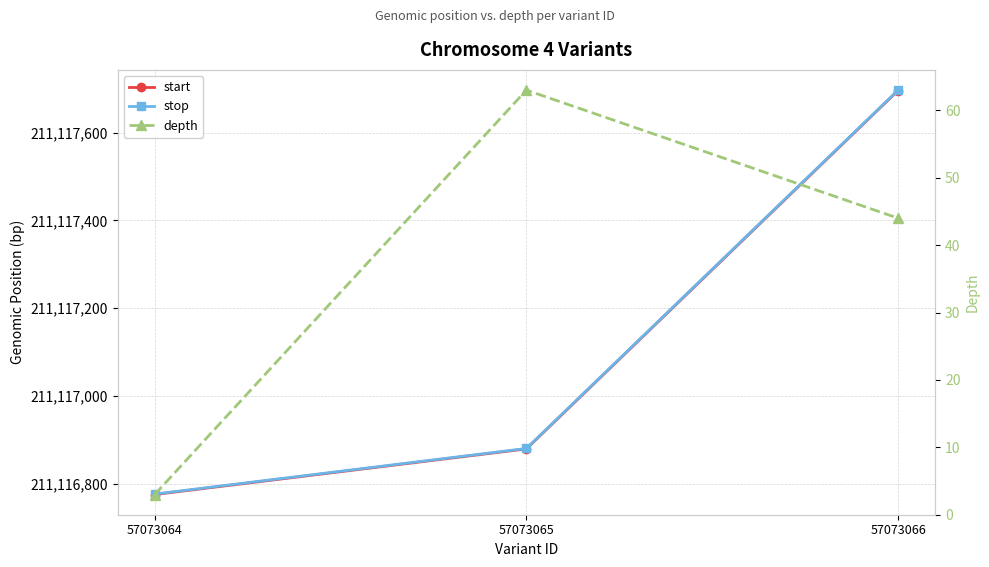

The start series shows 211116775 at 57073064. True or false?

True